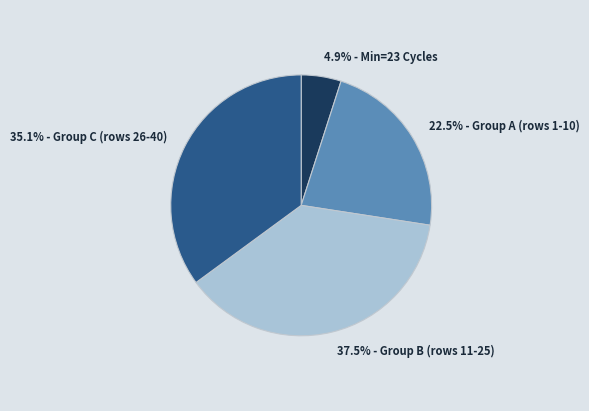

How many slices are in this pie chart?

4